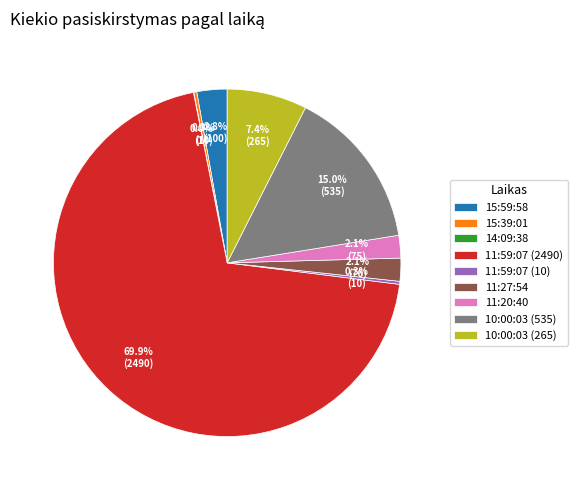

What is the majority slice?

11:59:07 (2490)